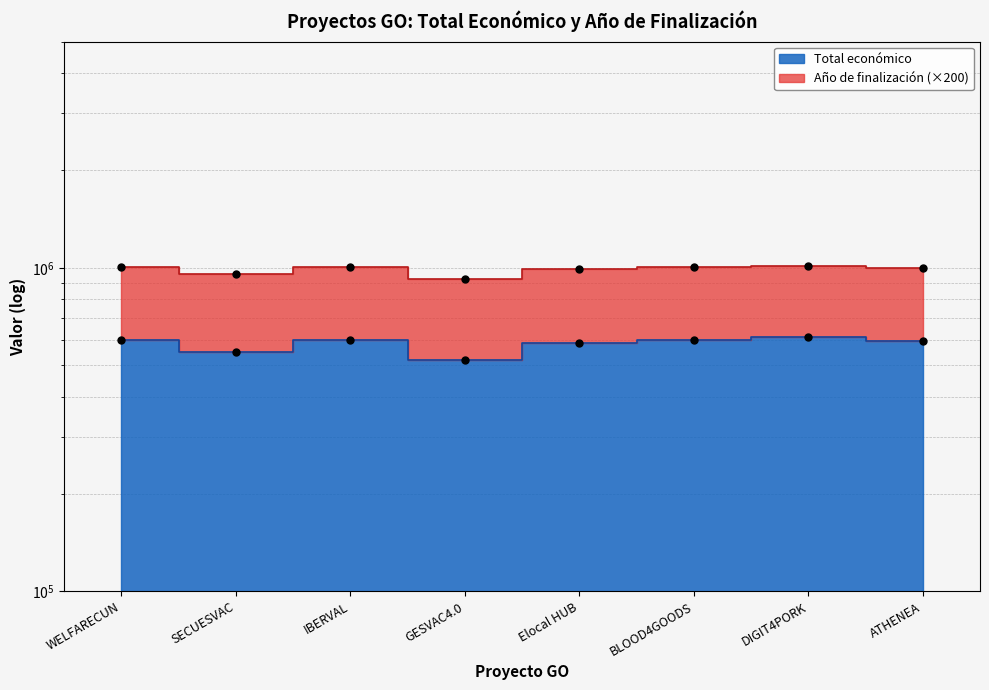

What is the ratio of the value at DIGIT4PORK to the value at GESVAC4.0?

1.2